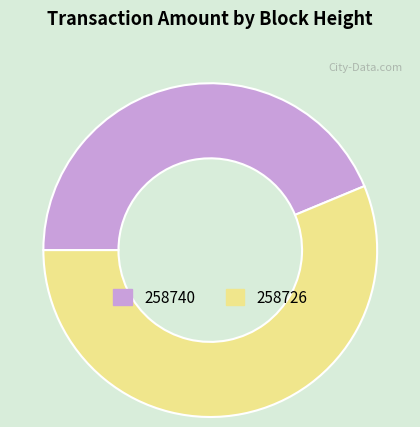

What is the smallest slice in the pie chart?

258740